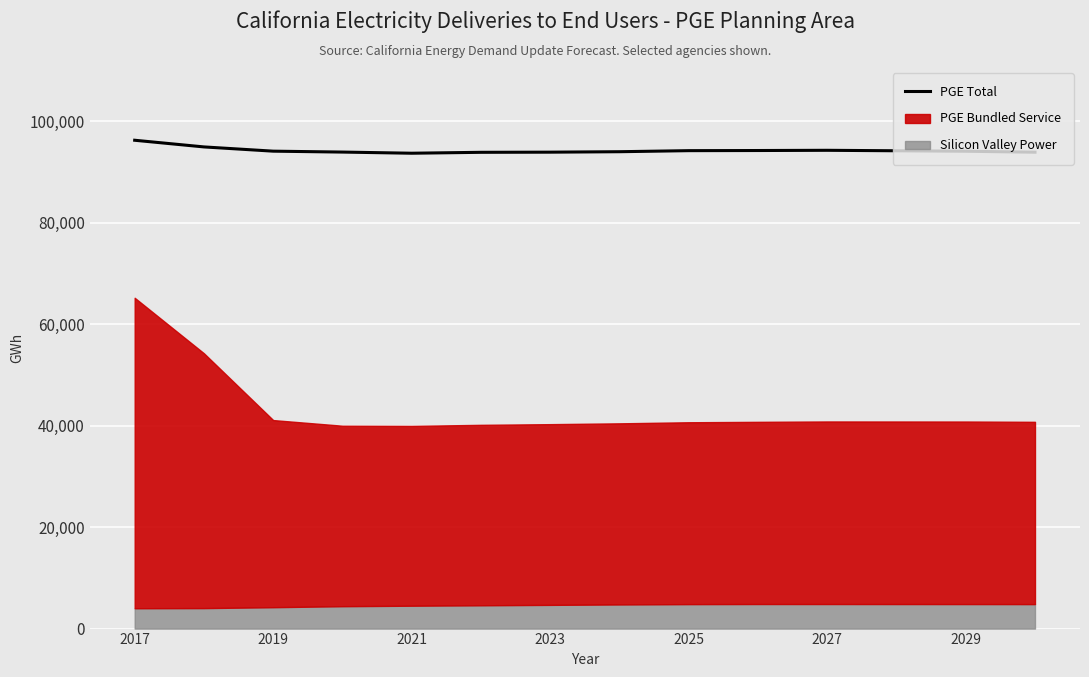

What is the value of the 10th point from the left?

94218